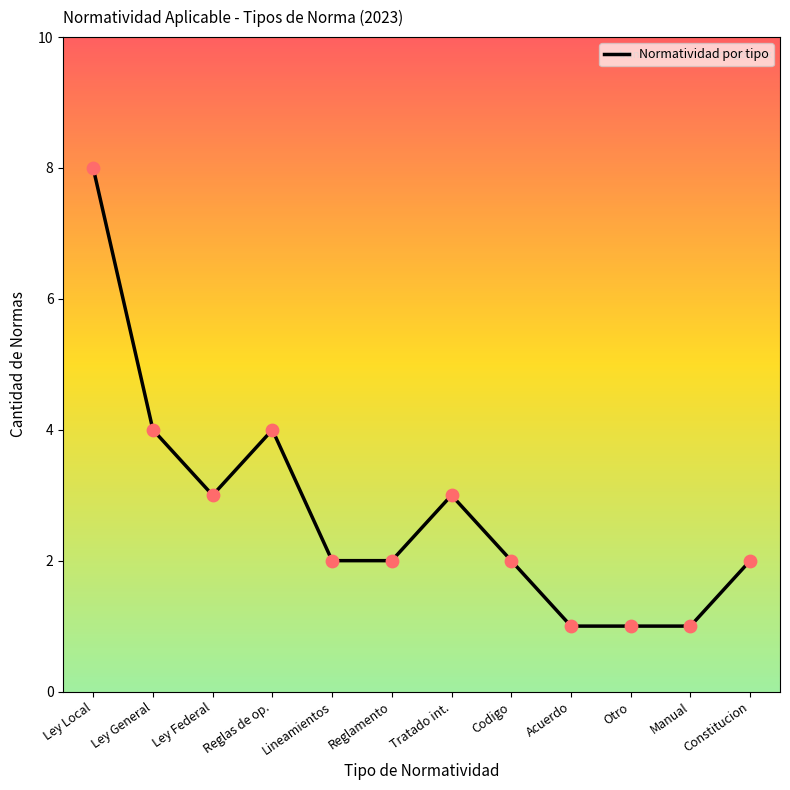

What is the change in value from Reglamento to Tratado int.?

+1